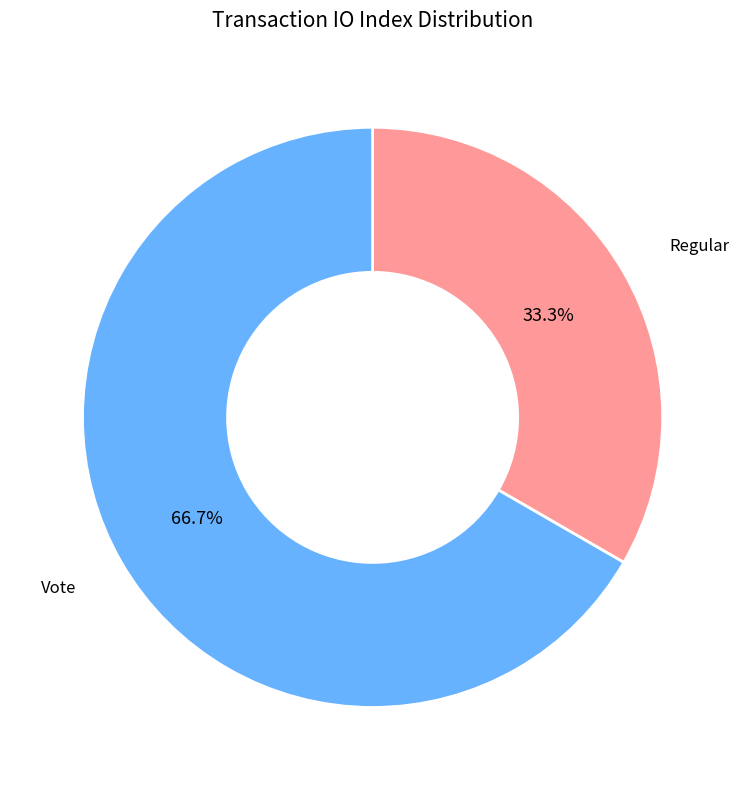

Is there a majority slice in this chart?

Yes